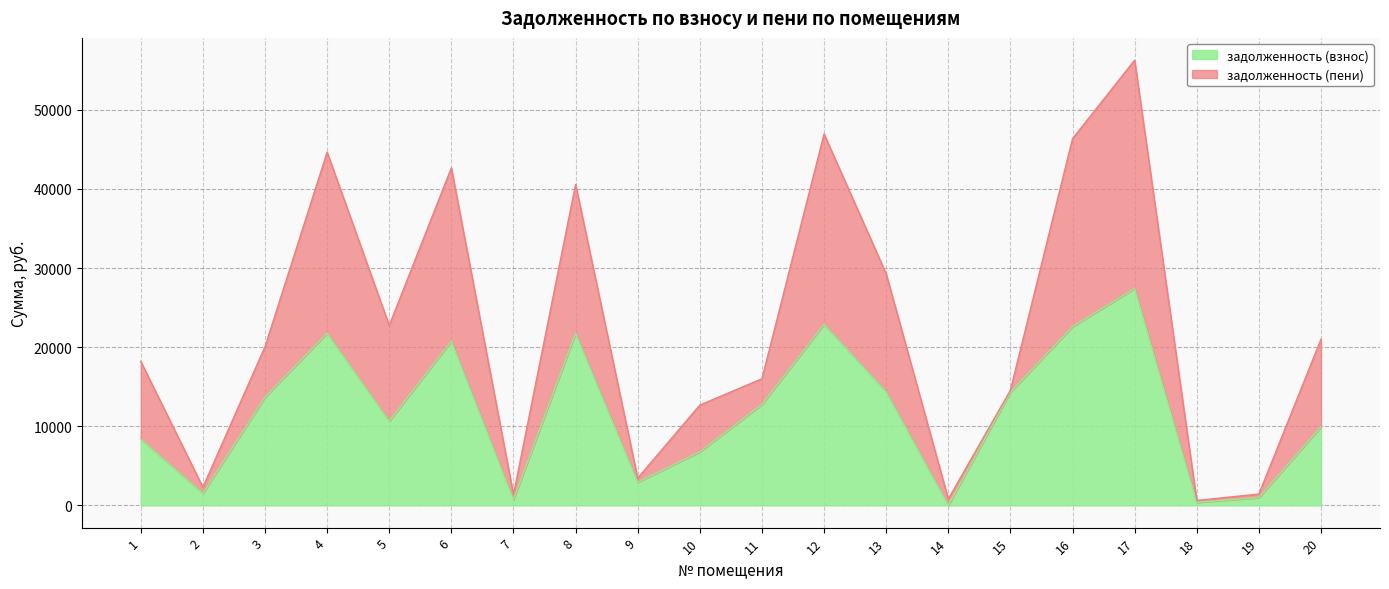

Where does the data first go above 12757?

3